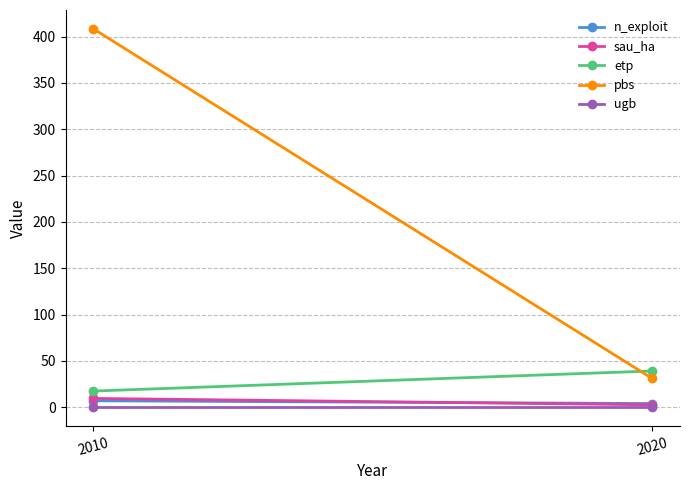

Between 2010 and 2020, which is larger?

2010